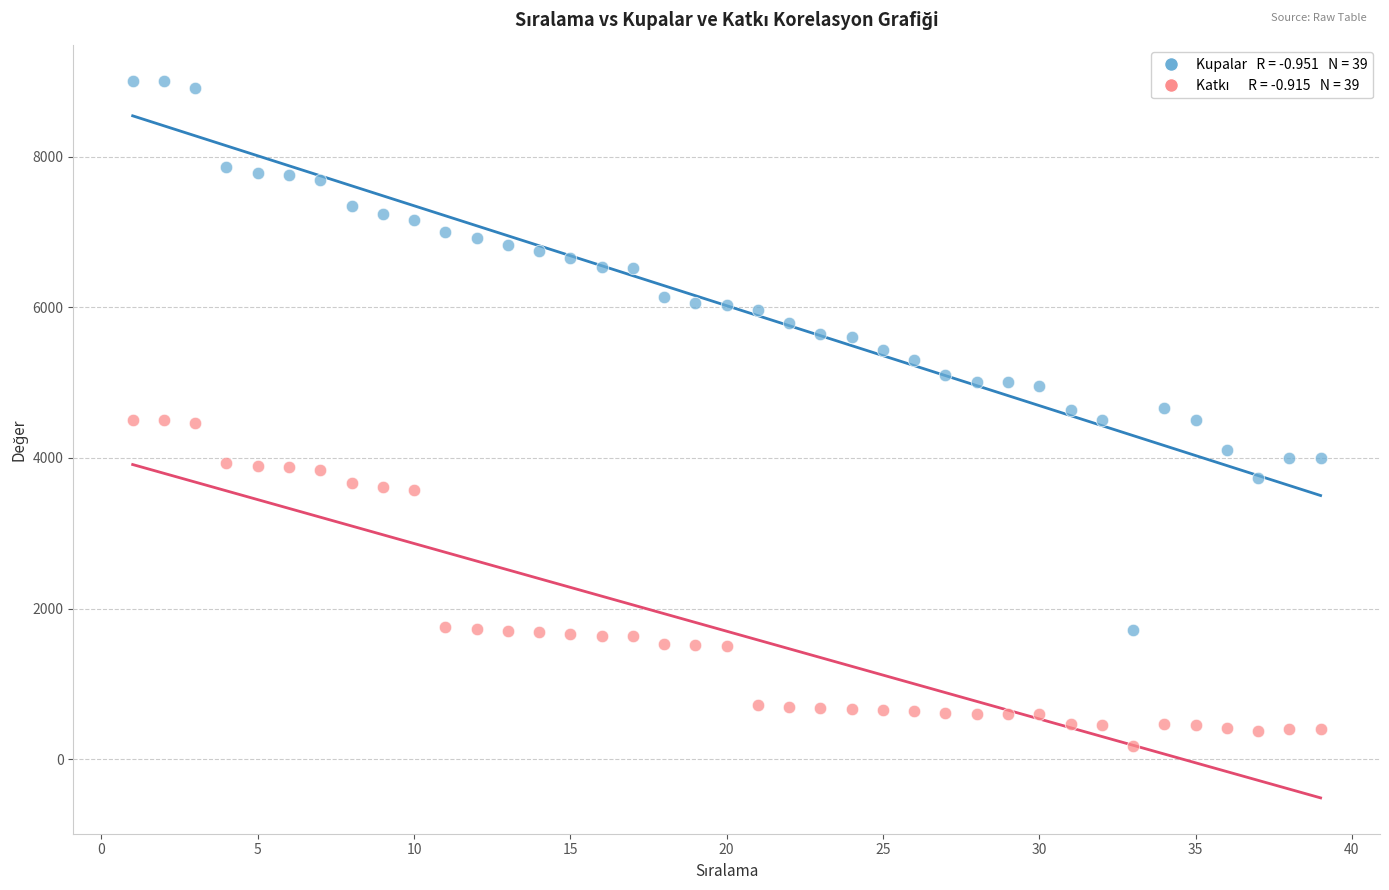

Across all data points, what is the range of Y values (max minus min)?

8829